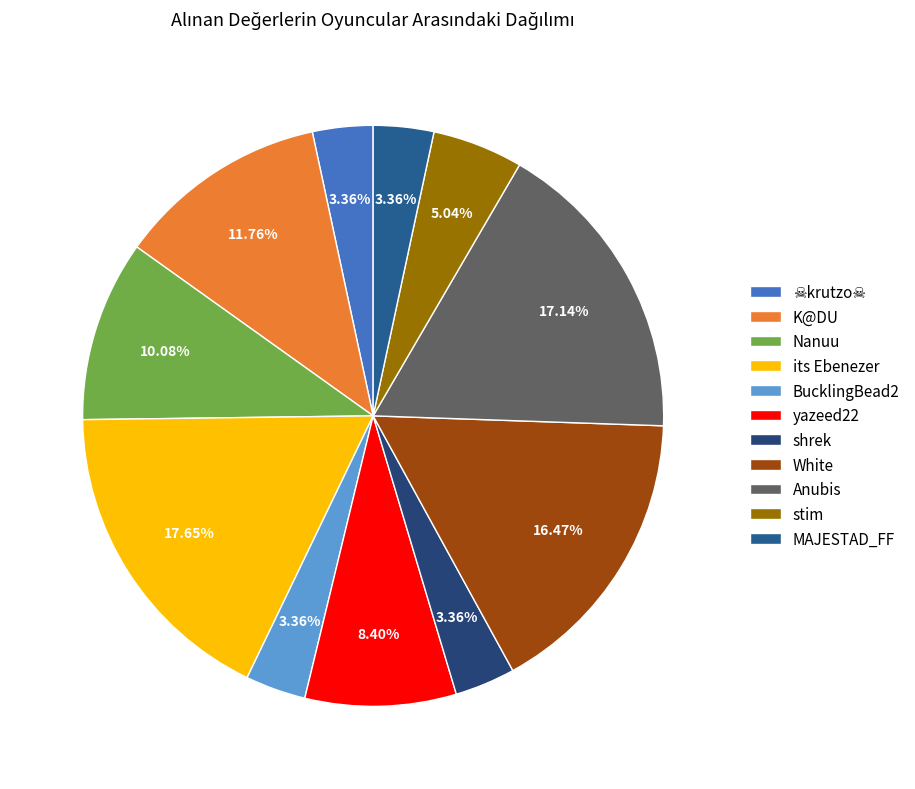

Combined, do Anubis and stim account for over 50%?

No